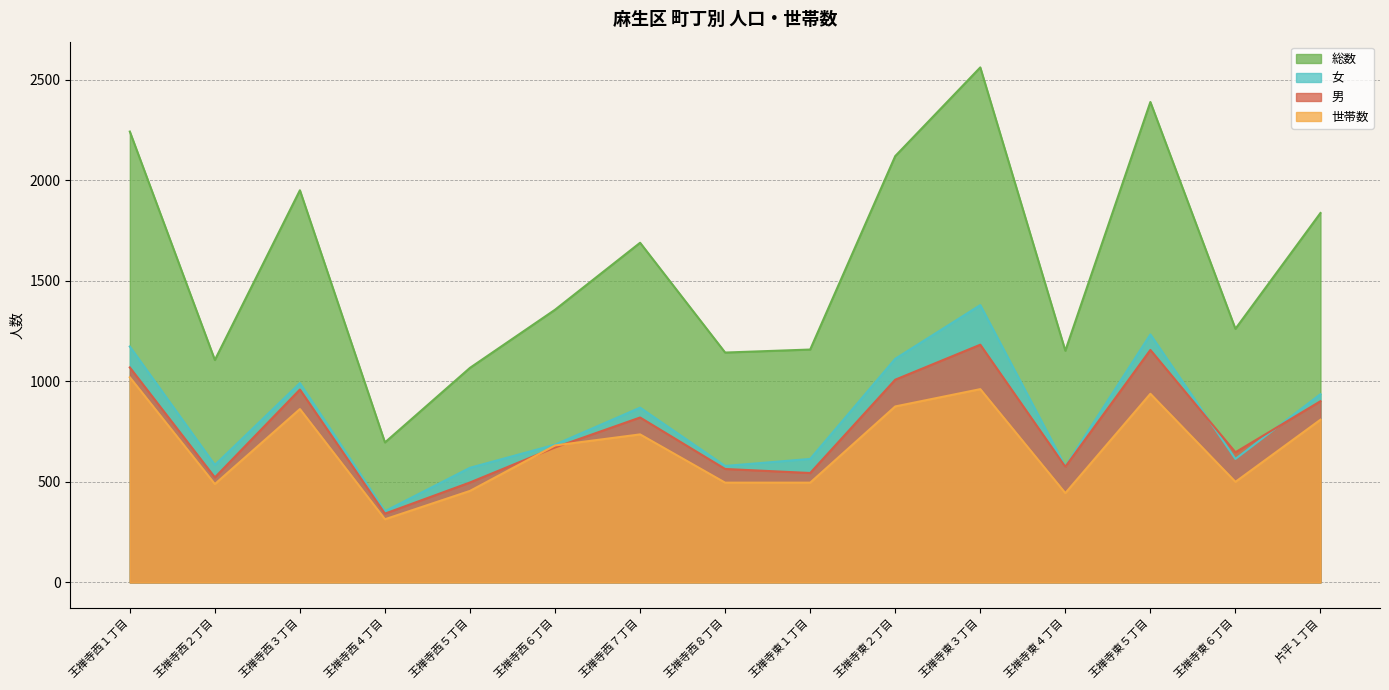

Which series has the widest spread of values?

総数